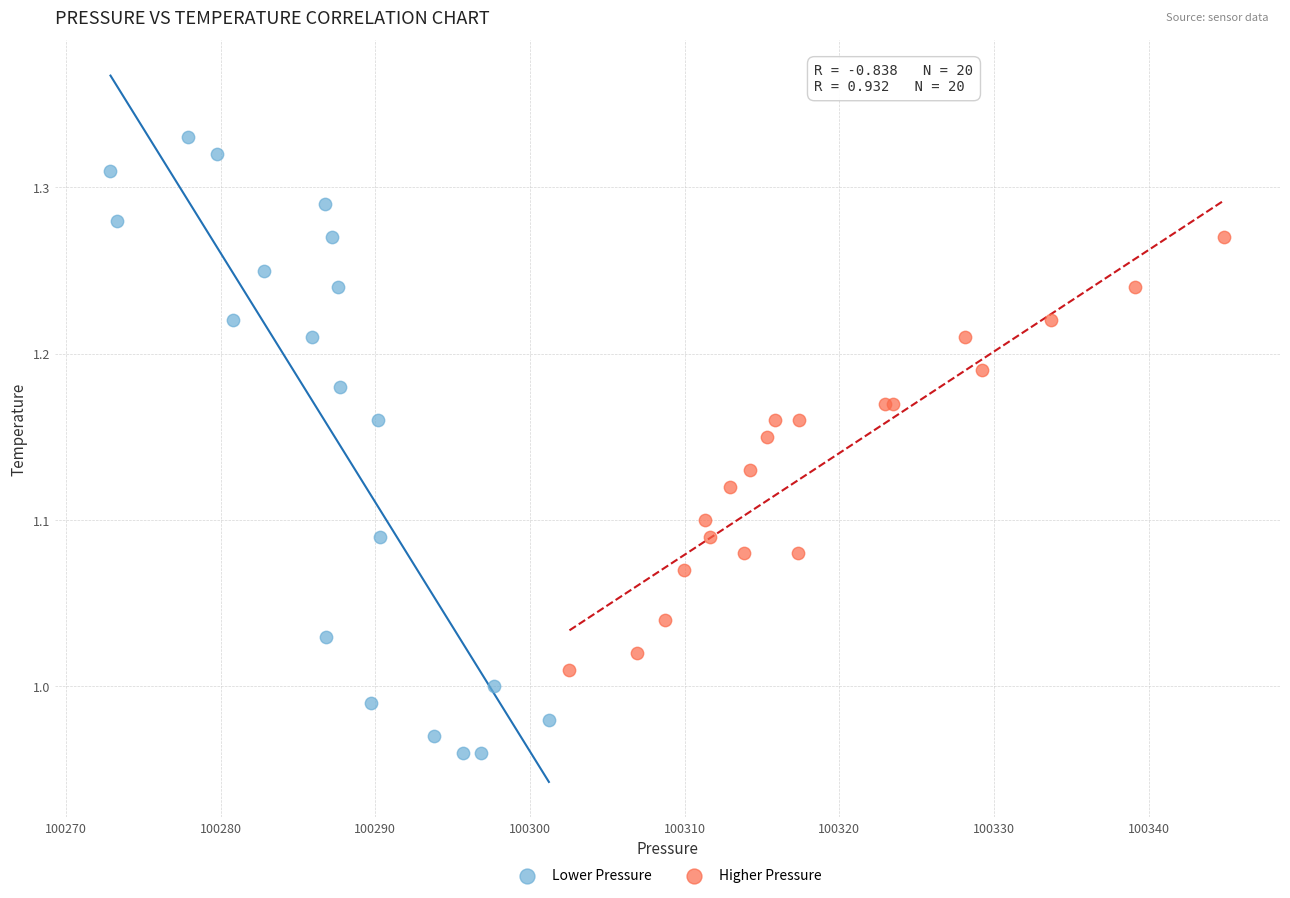

Which series has the widest spread of Y values?

Lower Pressure